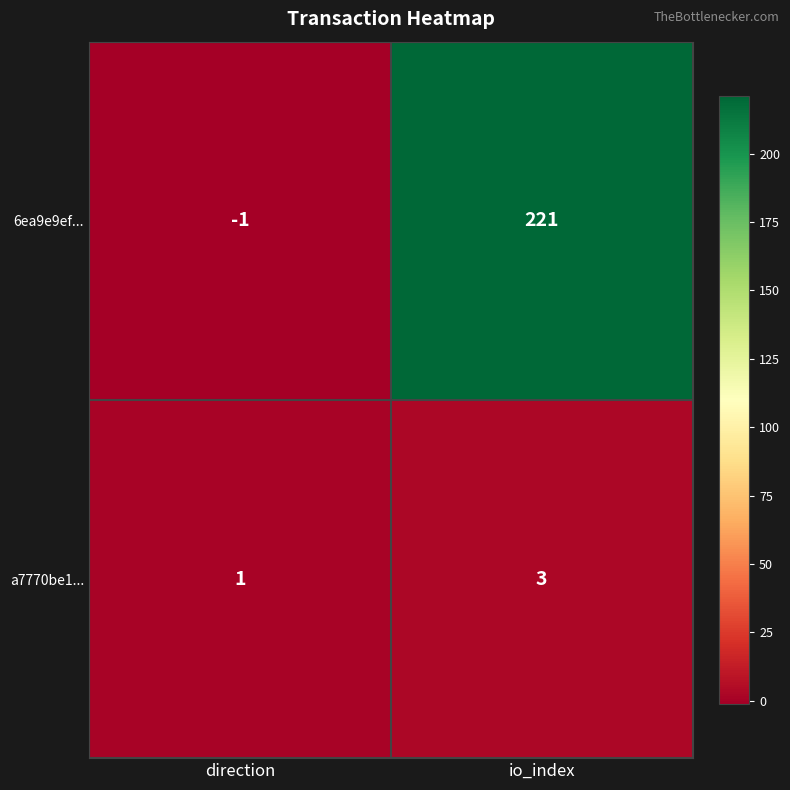

What is the sum of all 6ea9e9ef... values?

220